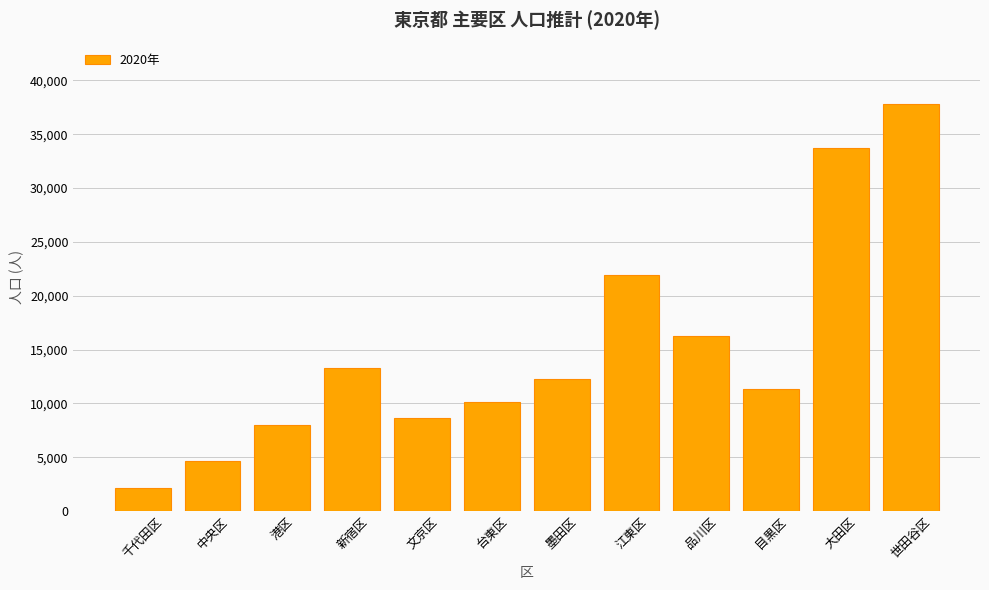

How many categories are shown in the chart?

12